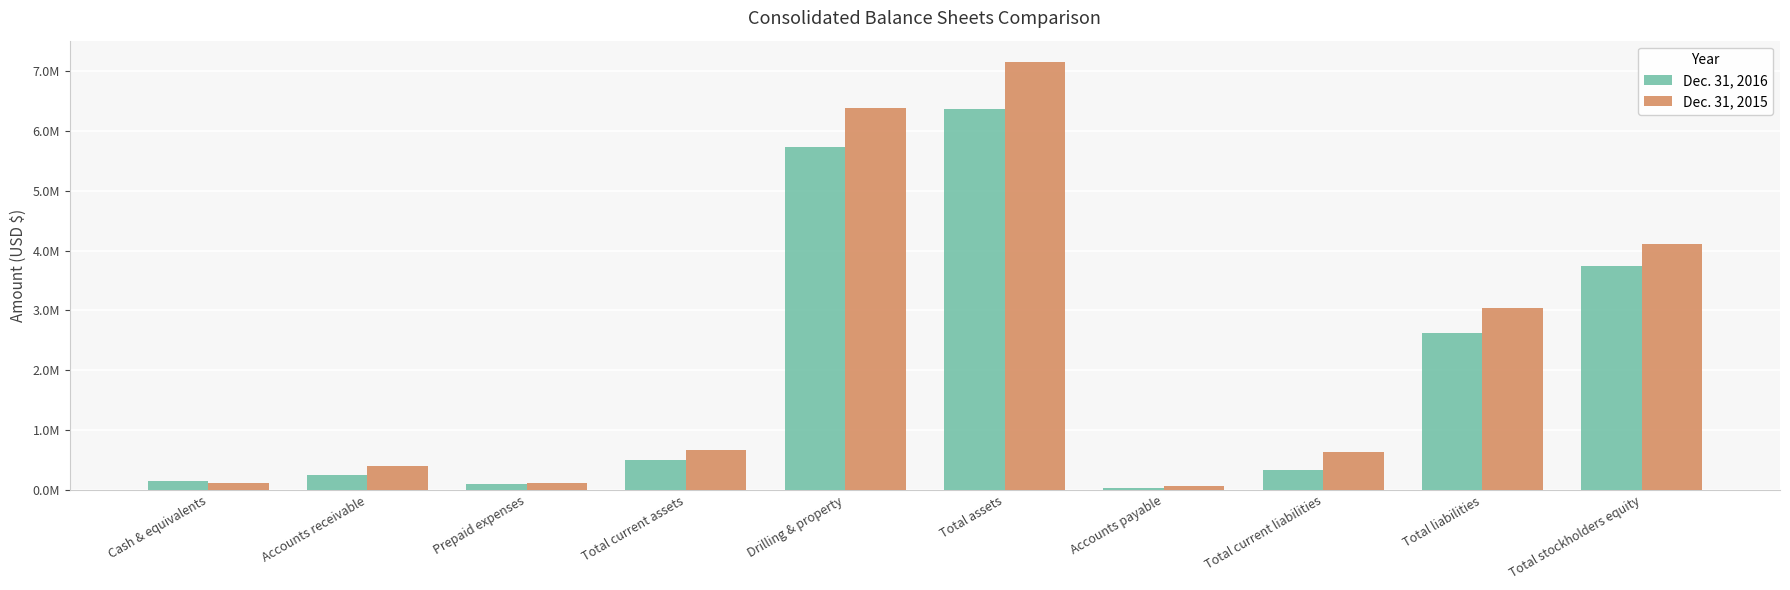

What is the difference between the maximum and second lowest values in the Dec. 31, 2016 series?

6269766